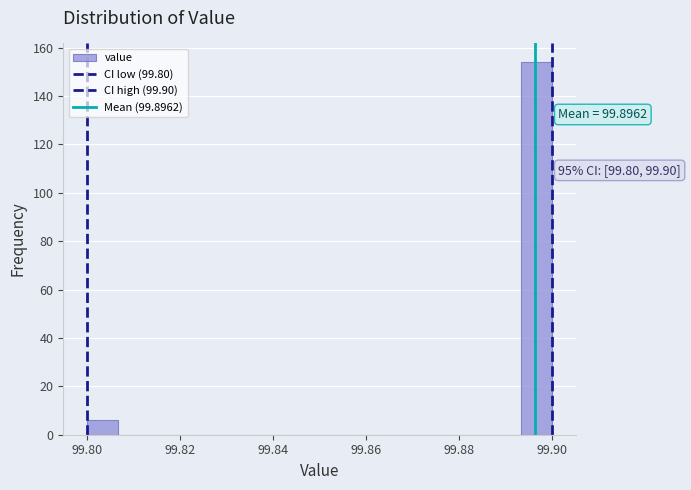

Around what value on the x-axis is the tallest bar? Give the approximate position of its centre, as read against the axis.

99.896